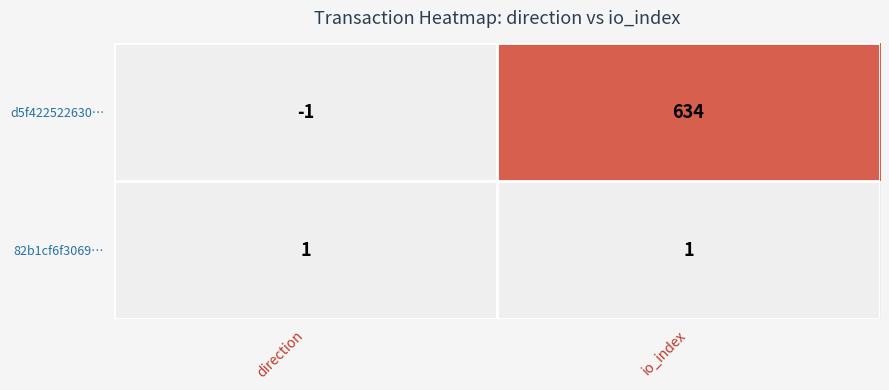

Which series has the largest total across all categories?

d5f422522630…